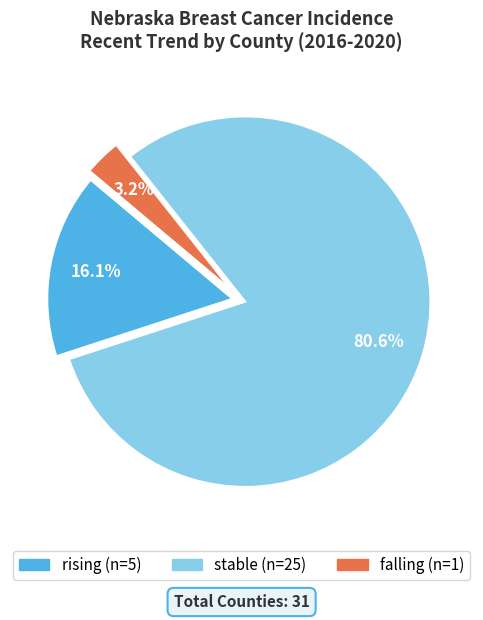

To the nearest percent, what is the average slice percentage?

33%